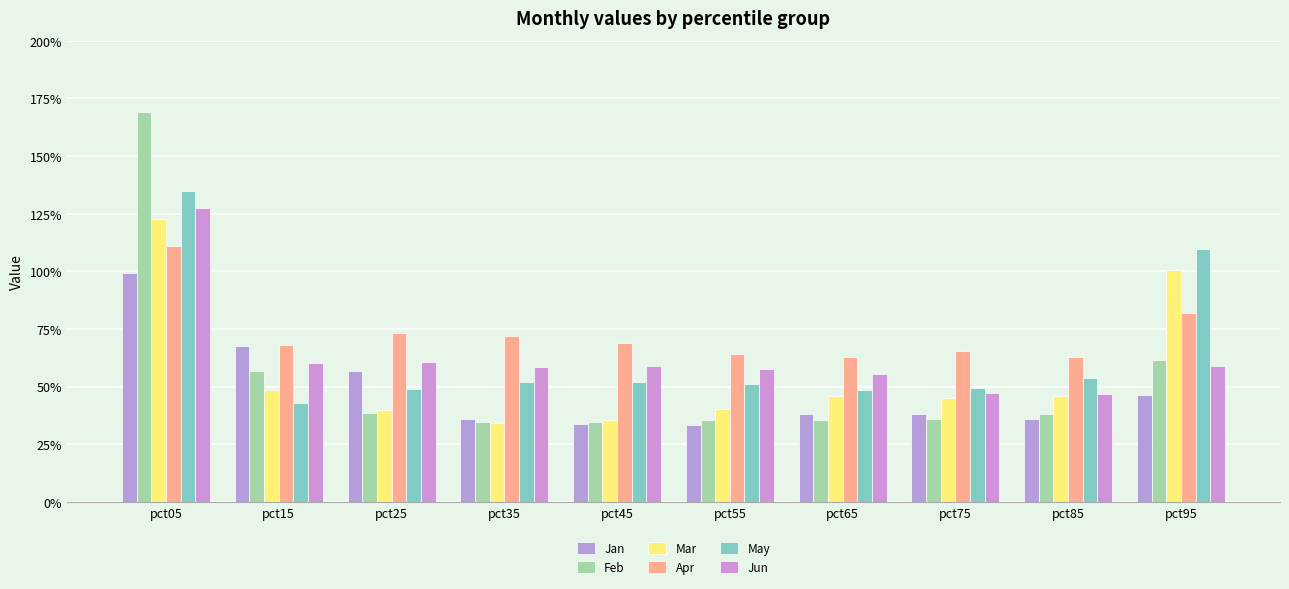

The Jan series shows 1.0 at pct05. True or false?

True